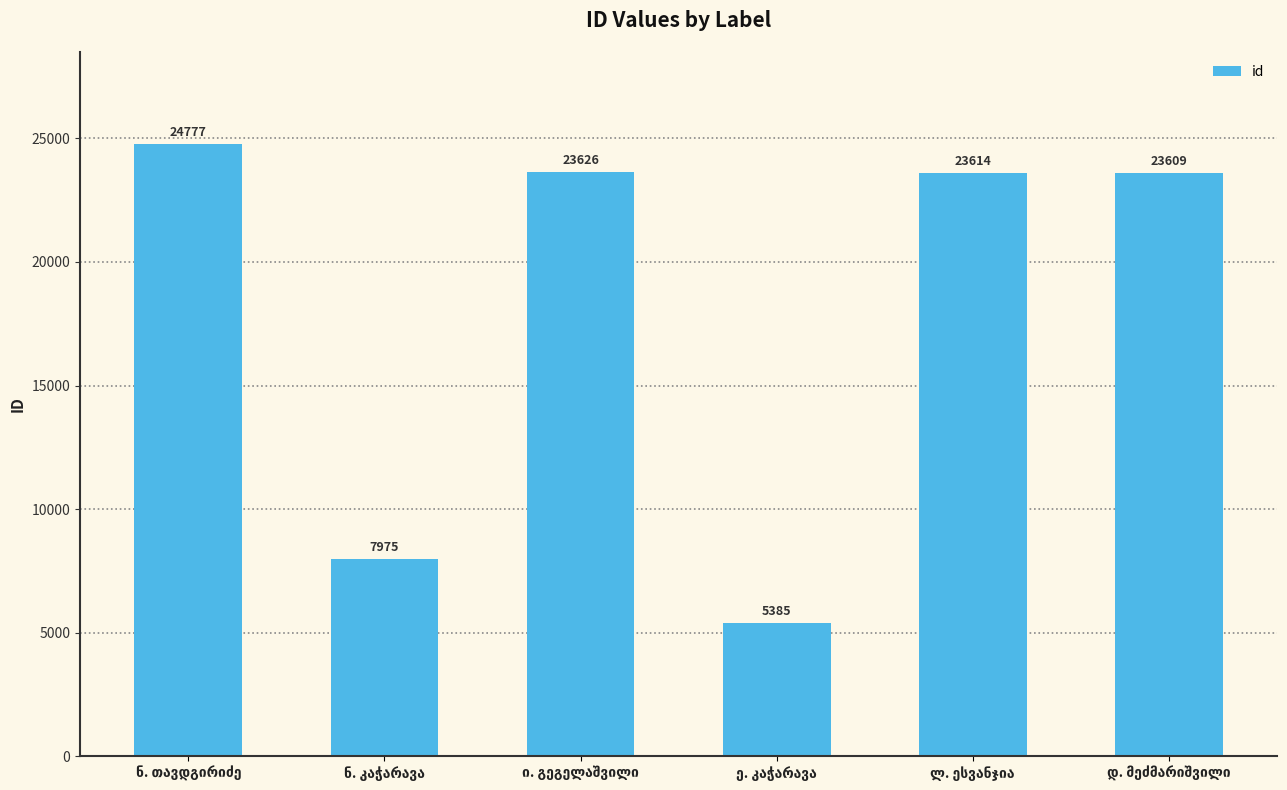

What is the greatest value displayed?

24777